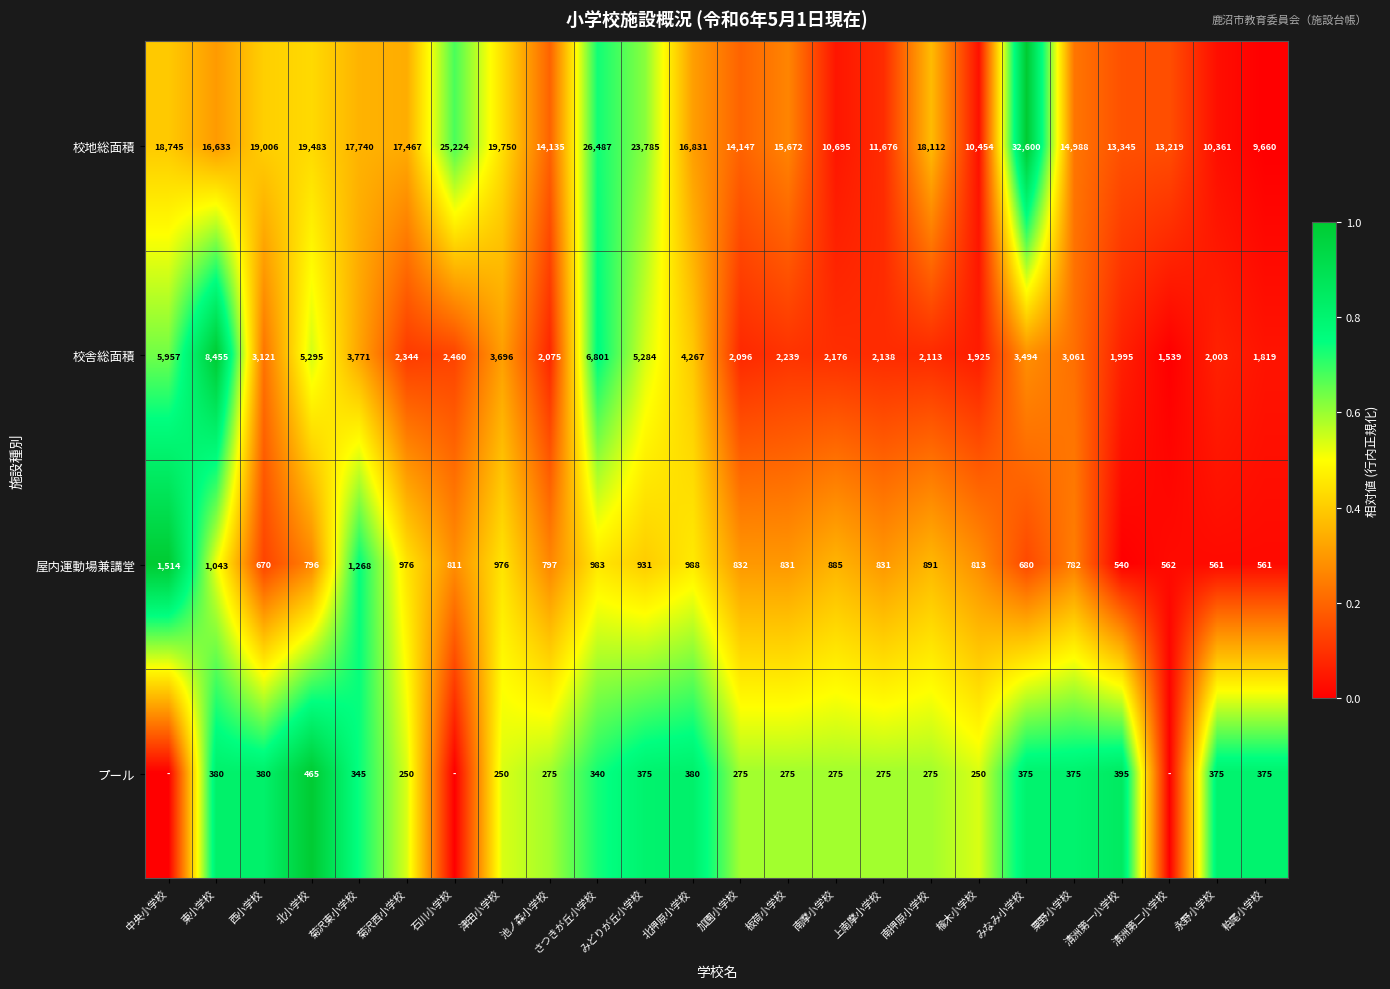

What is the sum of all 校地総面積 values?

410215